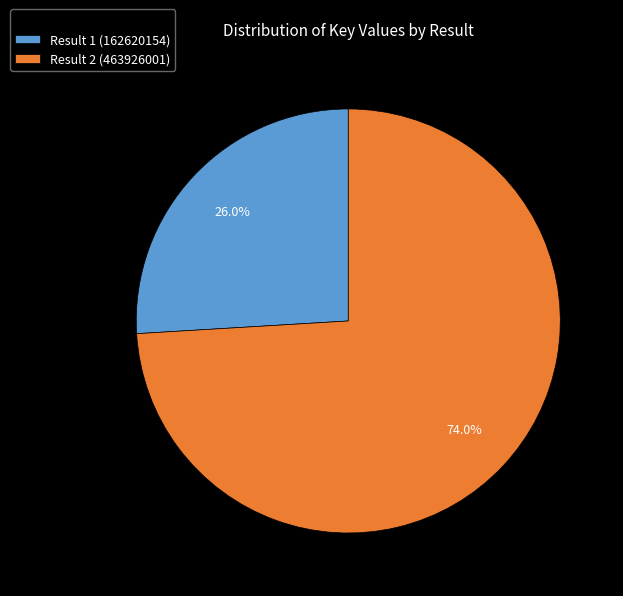

Rank the categories by value from highest to lowest.

Result 2 (463926001), Result 1 (162620154)